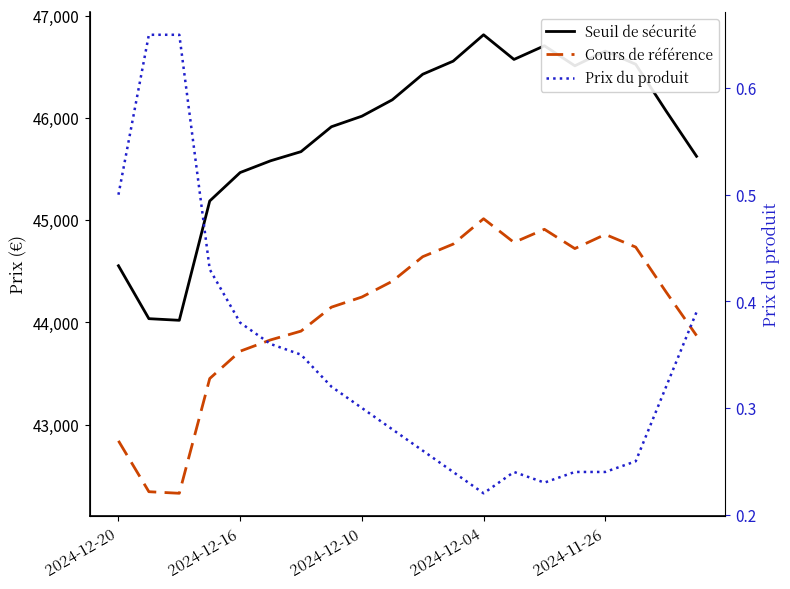

What is the difference between the maximum and minimum values in the Seuil de sécurité series?

2794.7